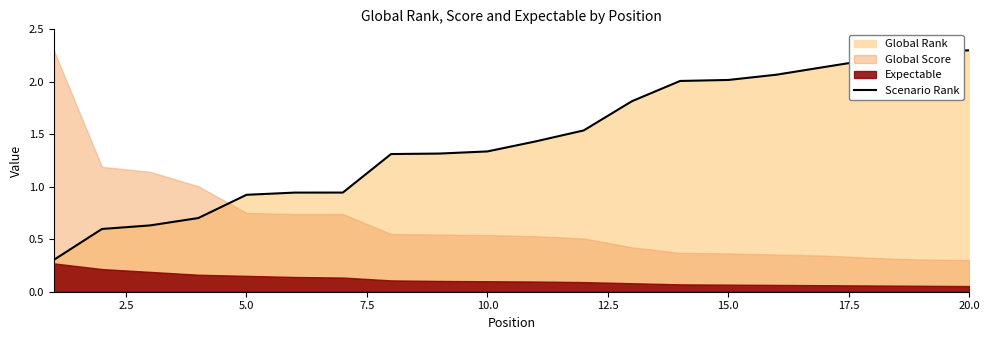

What is the difference between the second highest and minimum values?

2.0